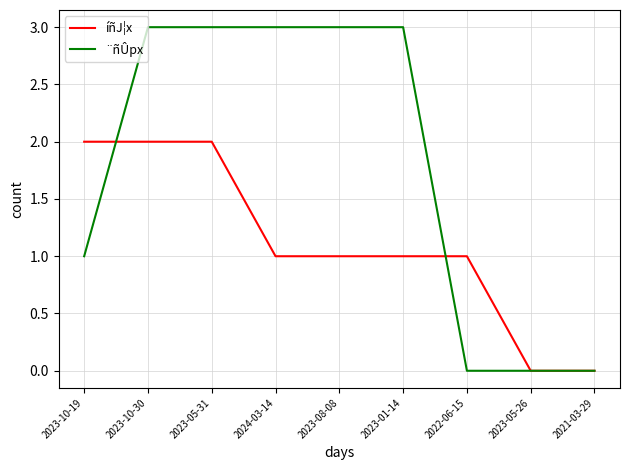

Where is ¨ñÛpx nearest to the value 1?

2023-10-19